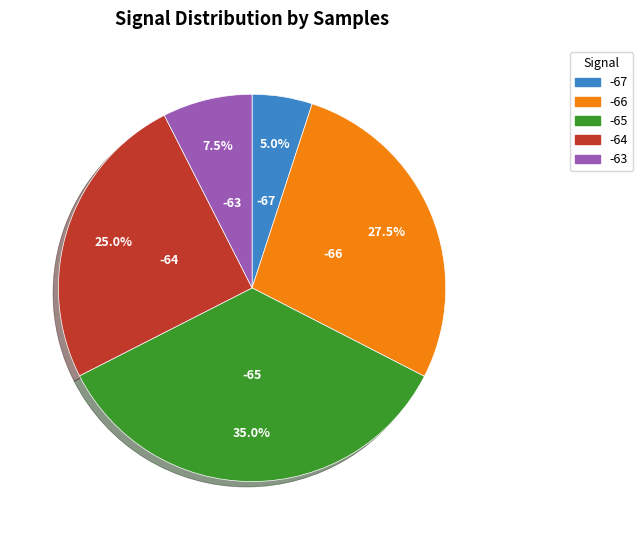

Does any single category account for the majority?

No